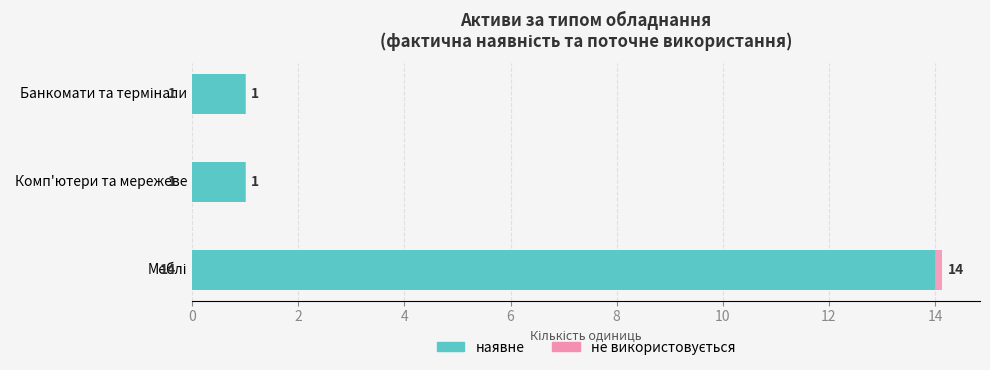

How many distinct data groups are displayed?

2